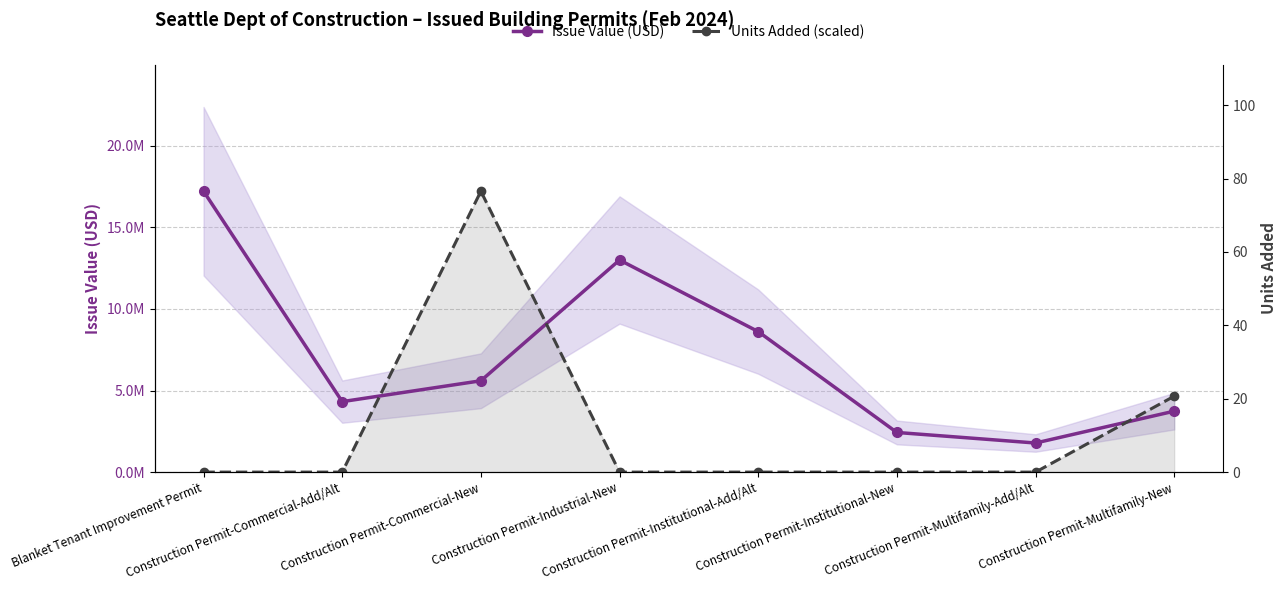

Reading right to left, list all the values displayed in this chart.

Issue Value (USD): Construction Permit-Multifamily-New=3735568.0	Construction Permit-Multifamily-Add/Alt=1783642.0	Construction Permit-Institutional-New=2430219.0	Construction Permit-Institutional-Add/Alt=8611957.0	Construction Permit-Industrial-New=13000000.0	Construction Permit-Commercial-New=5597959.0	Construction Permit-Commercial-Add/Alt=4319565.0	Blanket Tenant Improvement Permit=17214347.0
Units Added (scaled): Construction Permit-Multifamily-New=4652526.2	Construction Permit-Multifamily-Add/Alt=0.0	Construction Permit-Institutional-New=0.0	Construction Permit-Institutional-Add/Alt=0.0	Construction Permit-Industrial-New=0.0	Construction Permit-Commercial-New=17214347.0	Construction Permit-Commercial-Add/Alt=0.0	Blanket Tenant Improvement Permit=0.0